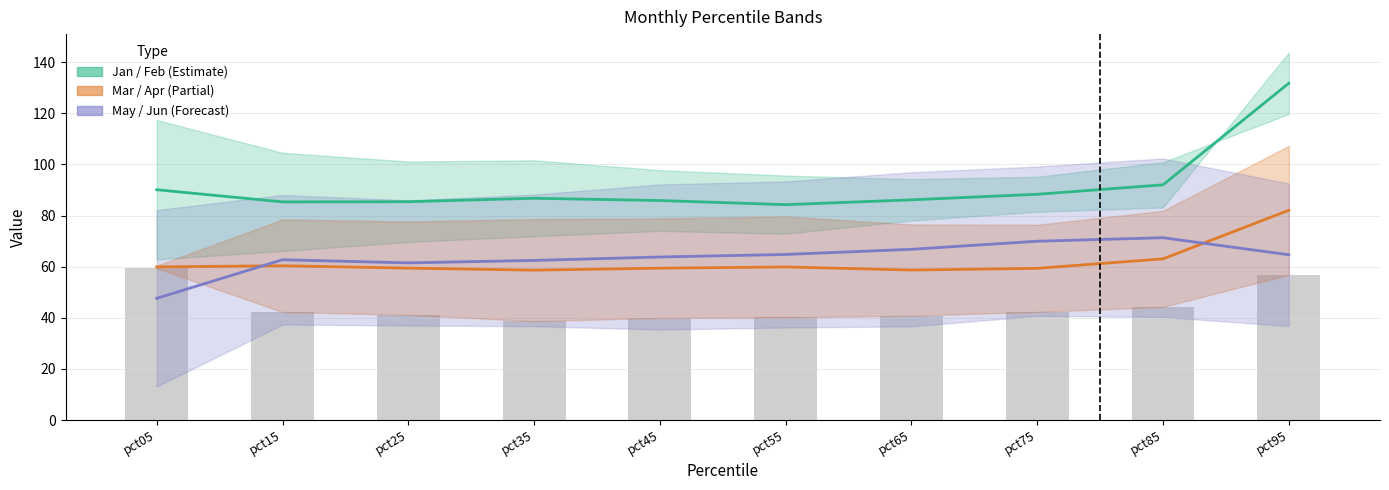

Rank the series by their maximum value, from highest to lowest.

Jan / Feb (Estimate), Mar / Apr (Partial), May / Jun (Forecast), Apr (bars)